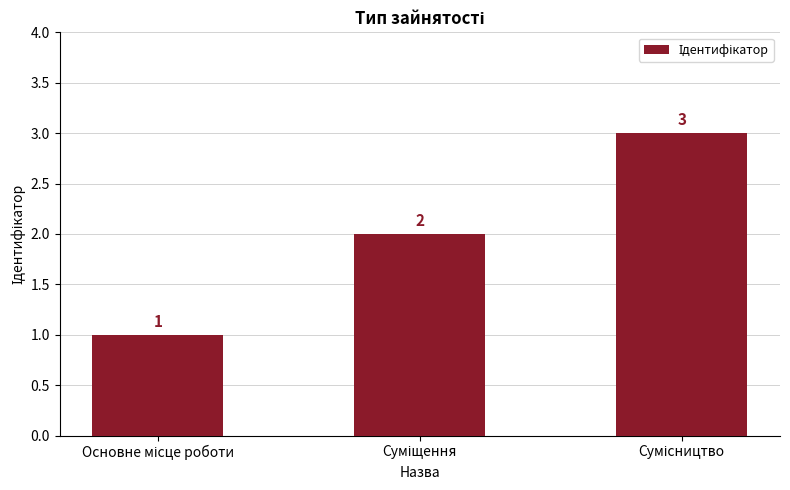

Reading left to right, list all the values displayed in this chart.

1	2	3